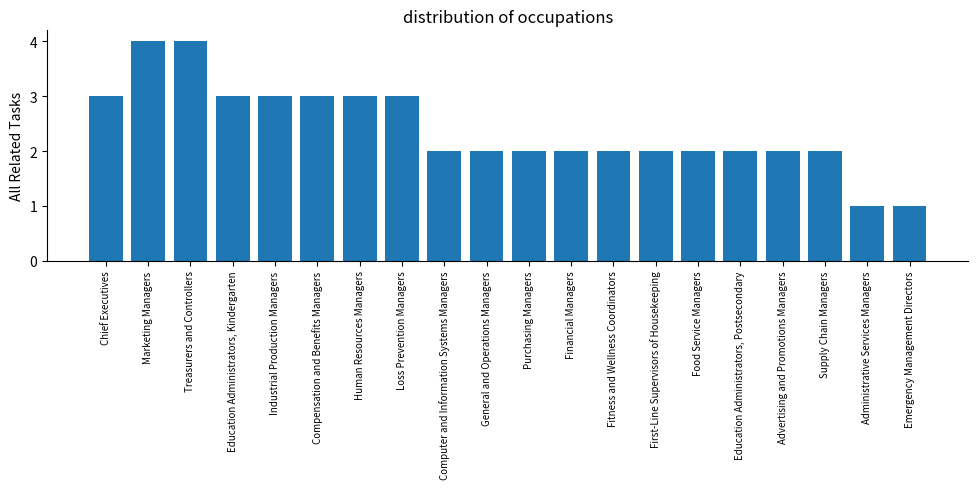

What is the maximum value shown in the chart?

4